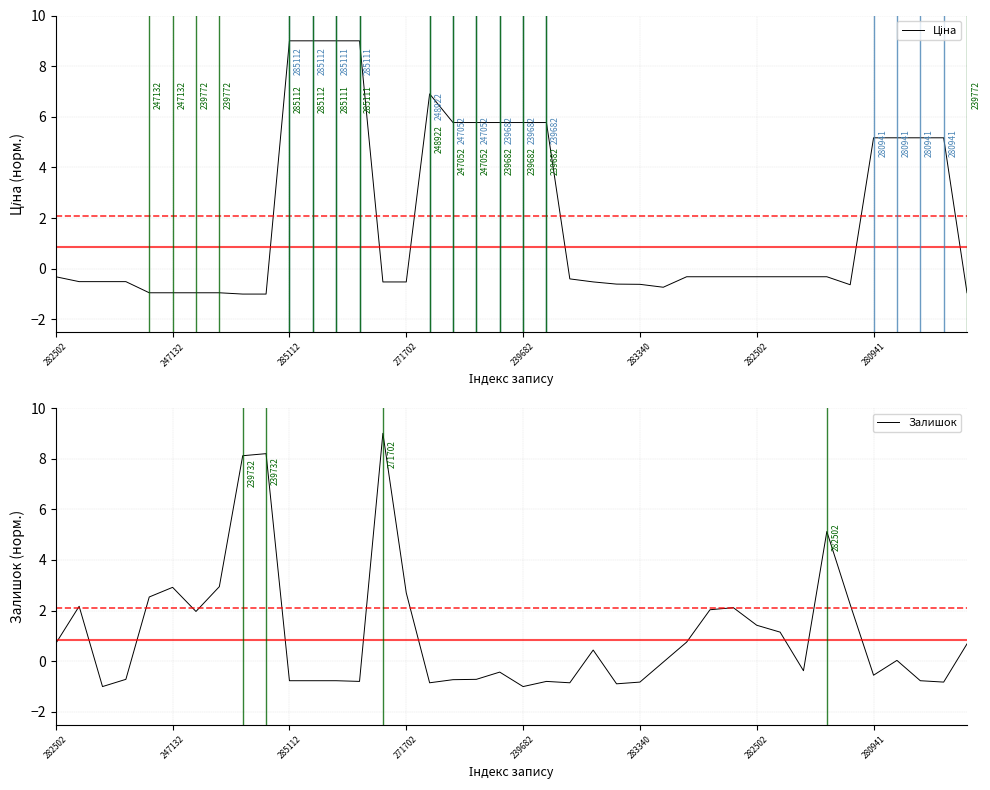

How many positive values does the Ціна series have?

14